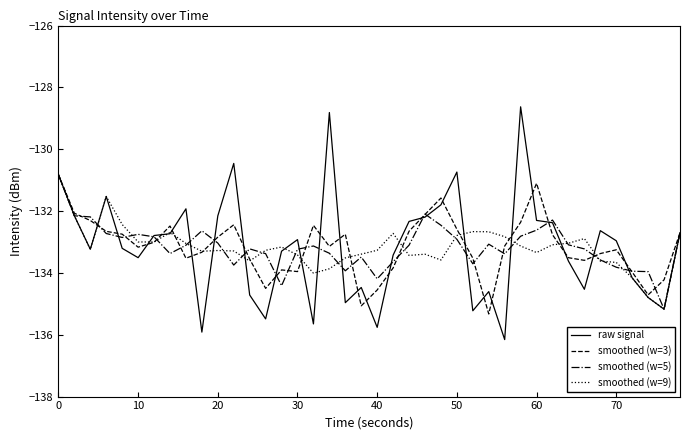

What is the smallest value displayed?

-136.2